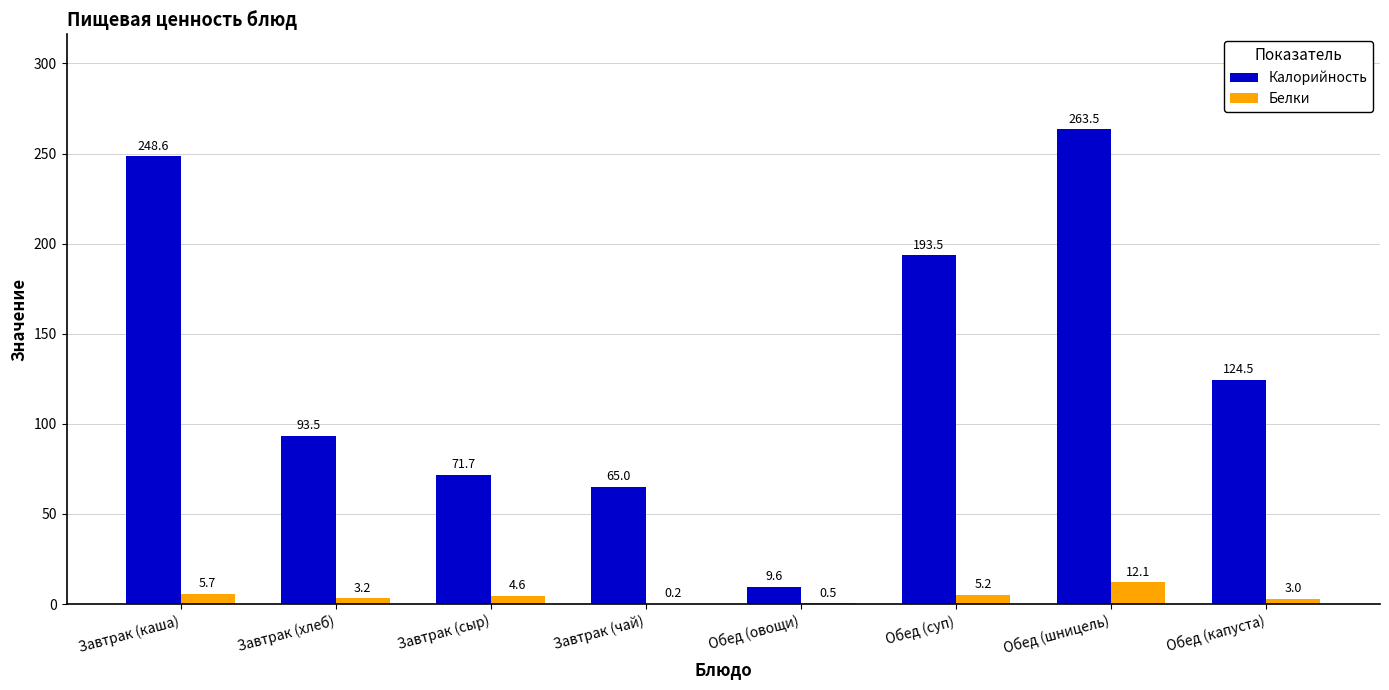

How many groups of bars are there?

8